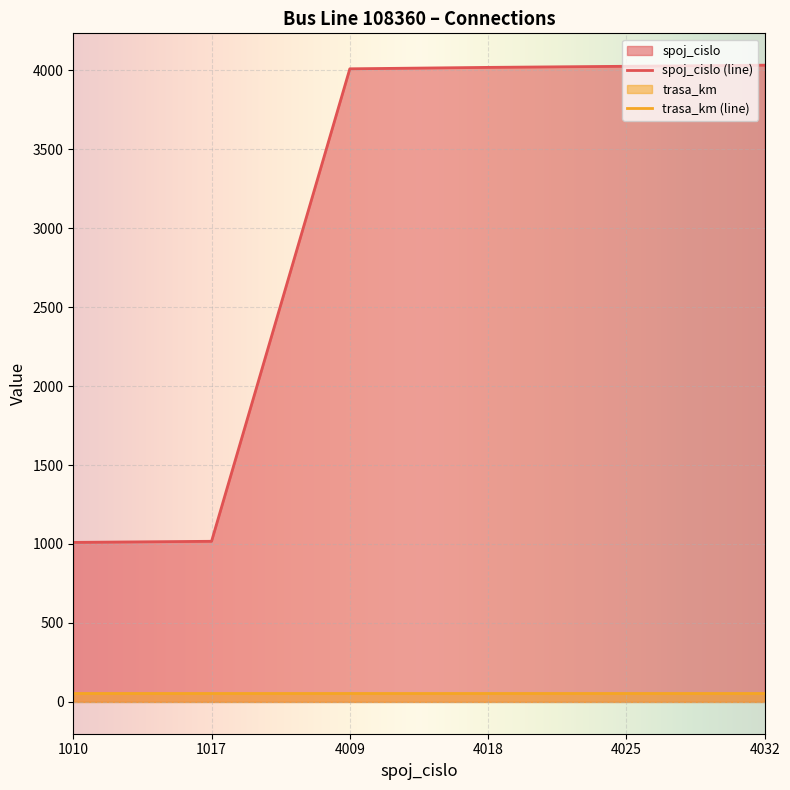

List the labels in order of value, smallest first.

1010, 1017, 4009, 4018, 4025, 4032